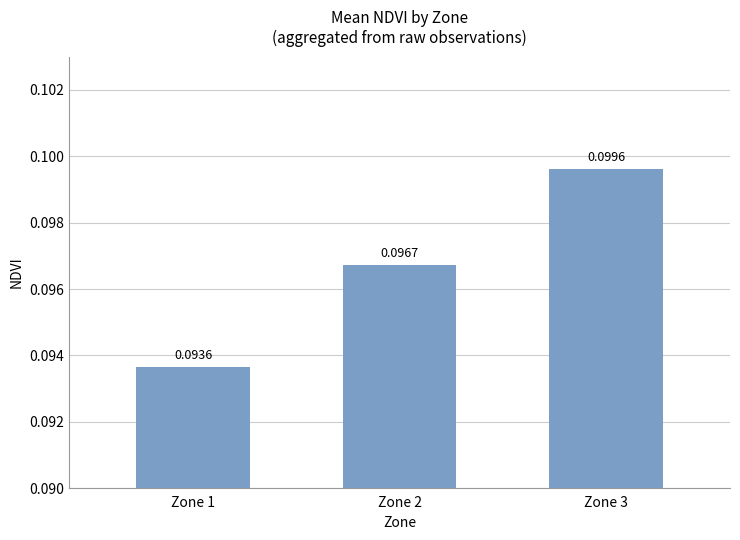

Which category has the lowest value across all series?

Zone 1